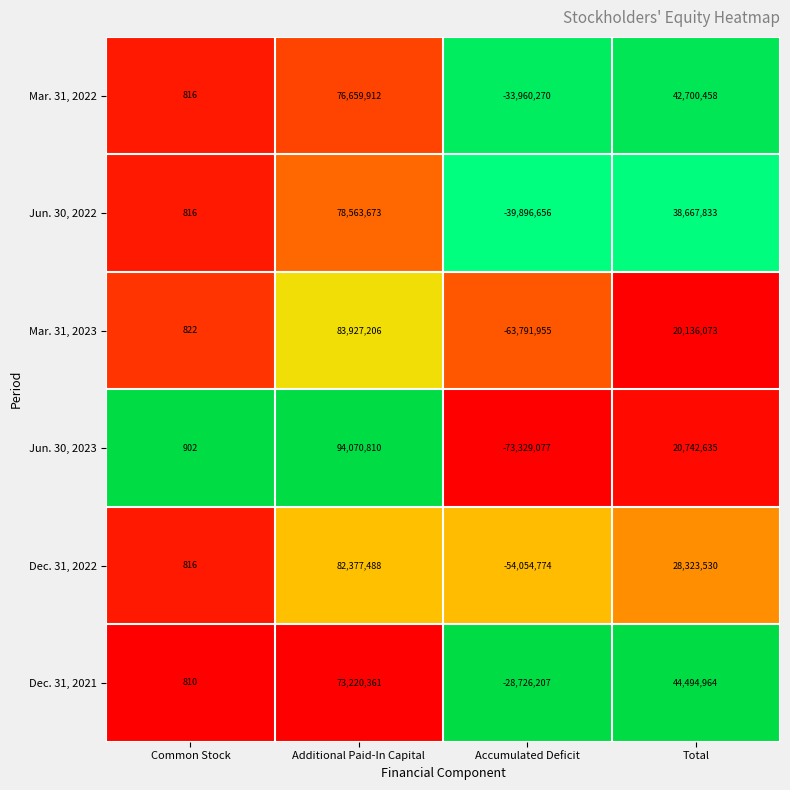

True or false: Dec. 31, 2021 has a value of 40039990 at Additional Paid-In Capital.

False